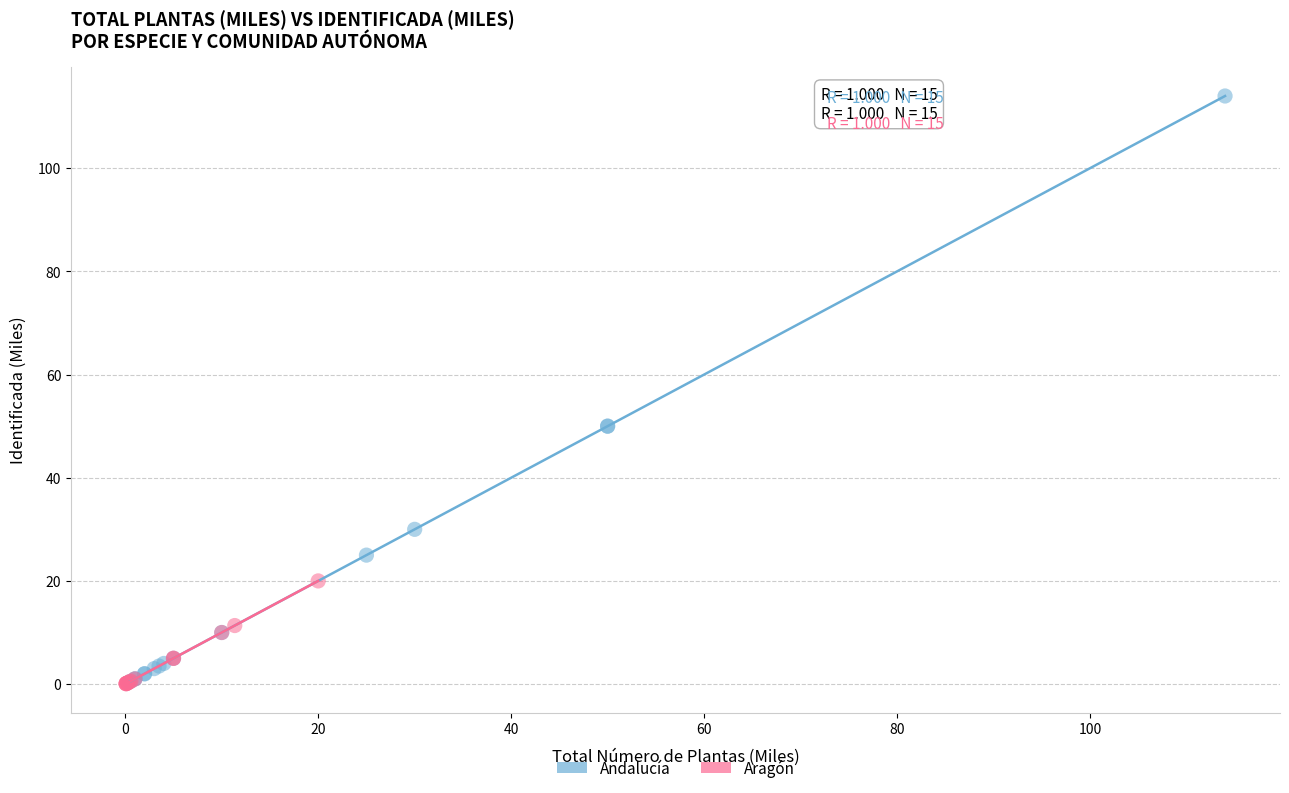

Which series has the largest Y range (max minus min)?

Andalucía